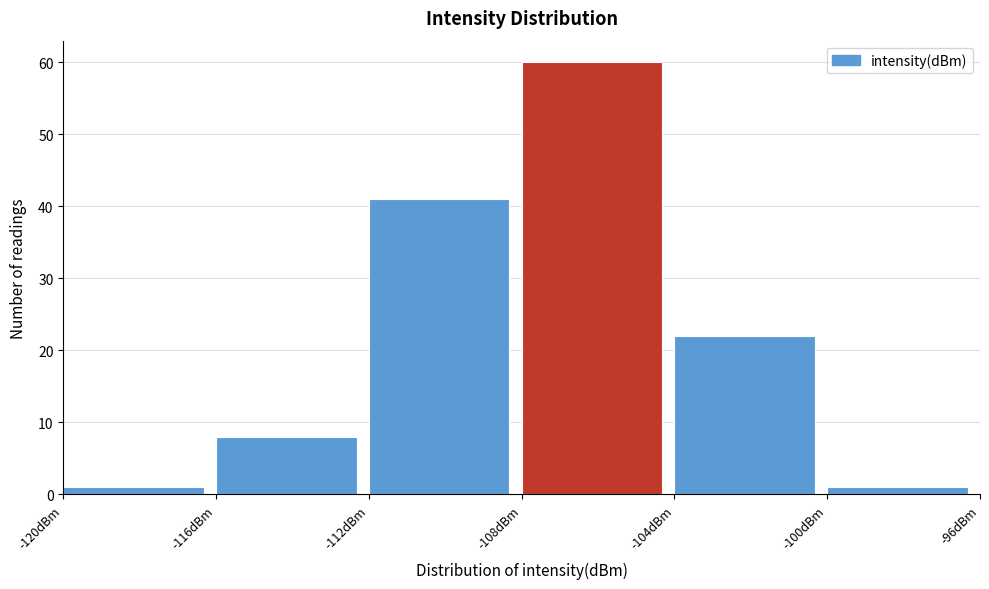

How tall is the bar that spans -112 to -108 on the x-axis? The values are not printed on the chart, so give them approximately, as read against the axis.

41